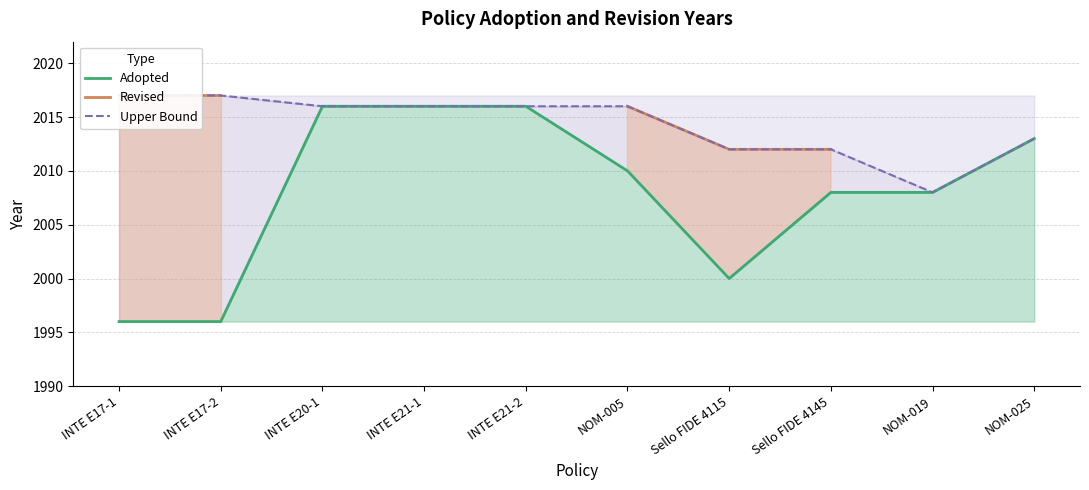

What is the value of the Upper Bound point at the 3rd from the left?

2016.0